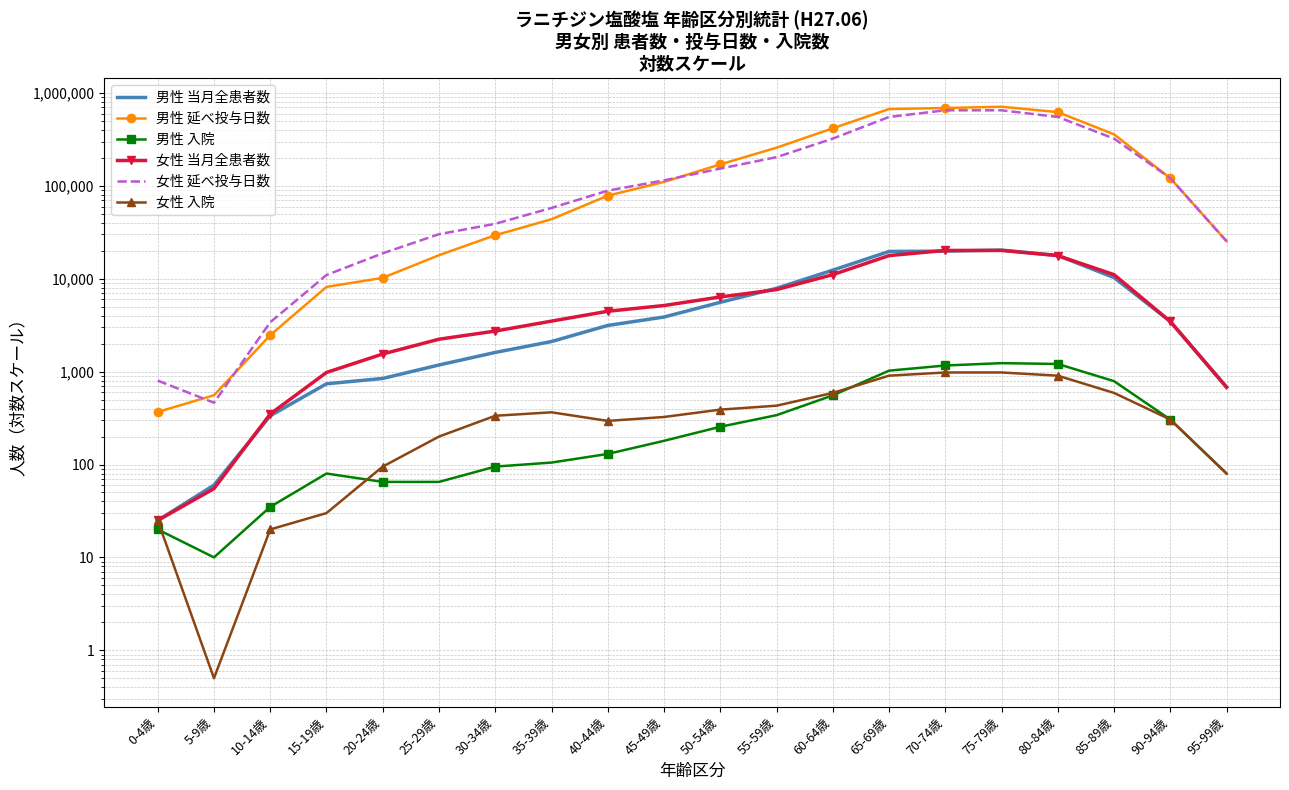

What is the label of the 2nd point from the right?

90-94歳